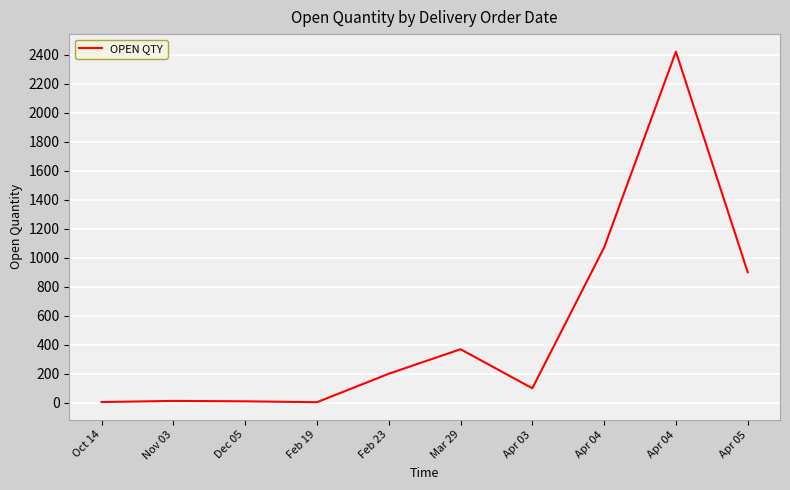

How many lines are shown in the chart?

1